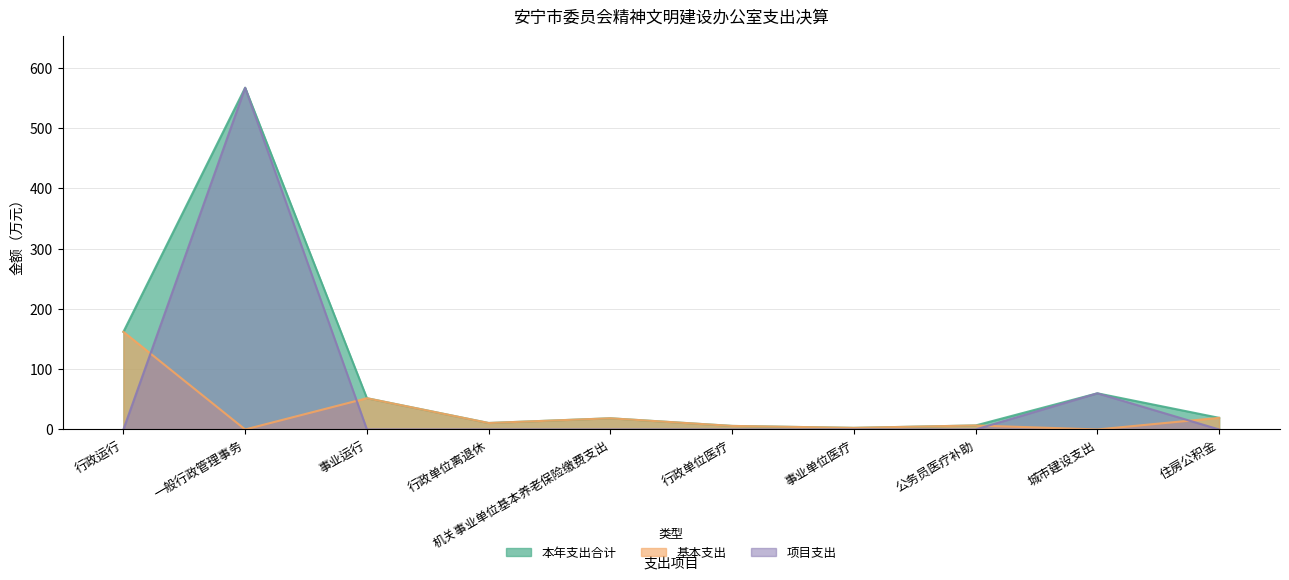

True or false: 项目支出 and 本年支出合计 cross at least once.

False